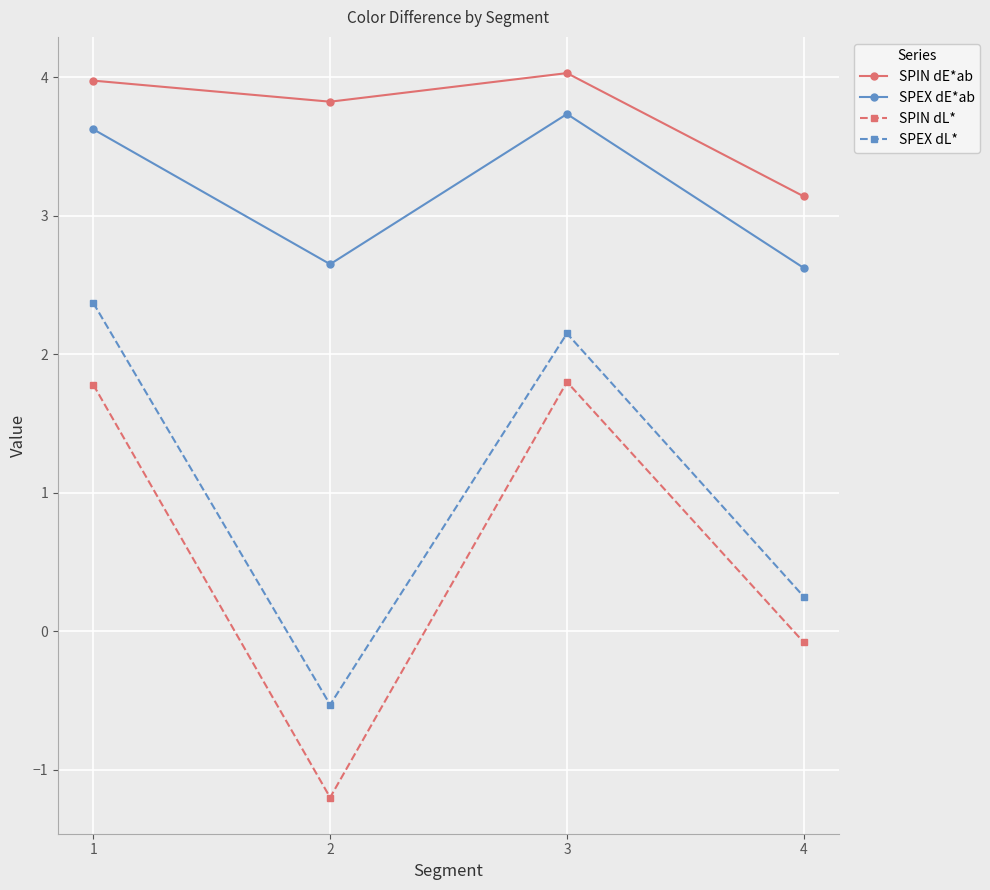

Which series changed the most between 1 and 2?

SPIN dL*